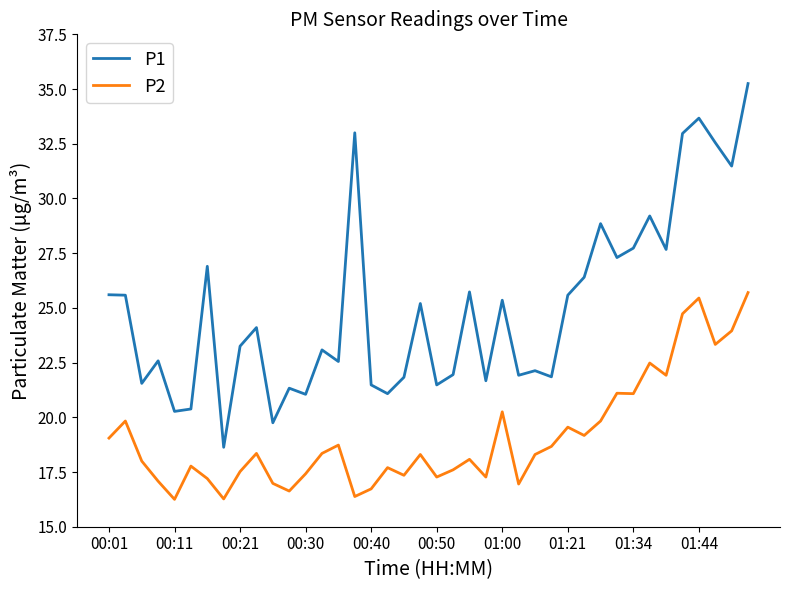

What is the difference between the maximum and minimum values in the P1 series?

16.6